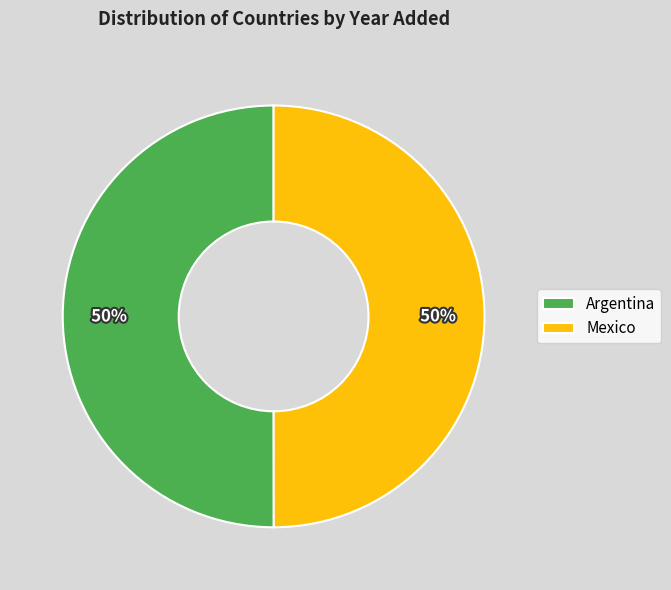

Do Mexico and Argentina together represent more than half of the pie?

Yes